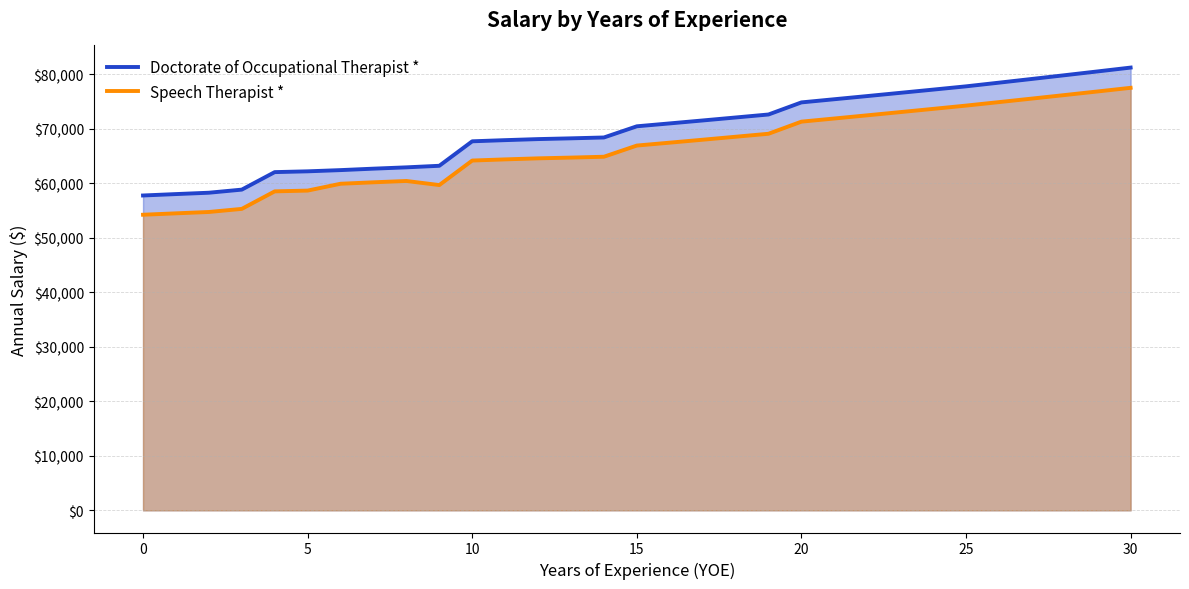

True or false: Speech Therapist * and Doctorate of Occupational Therapist * intersect in this chart.

False